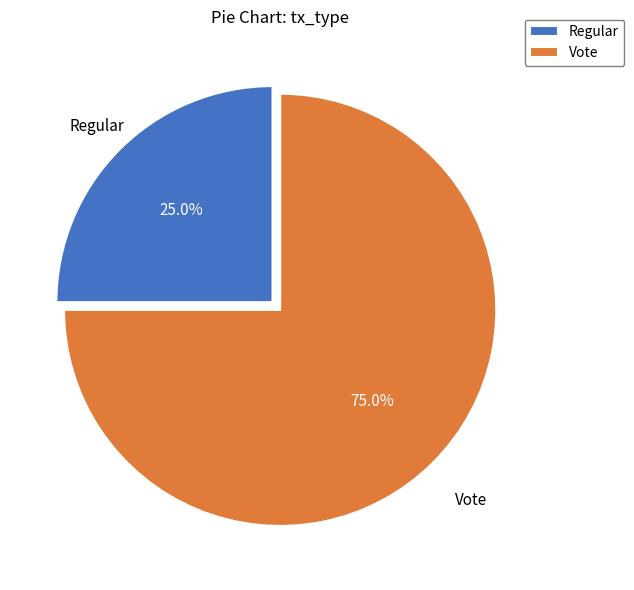

What percentage is the Regular slice, to the nearest percent?

25%